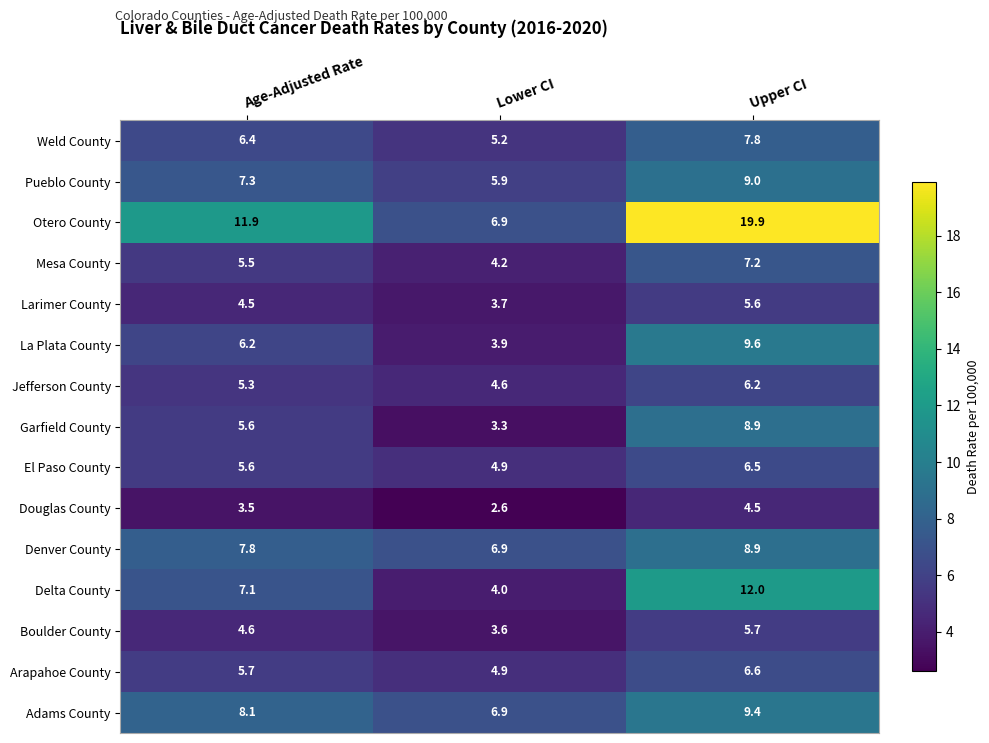

What is the average value of the Douglas County series?

3.5